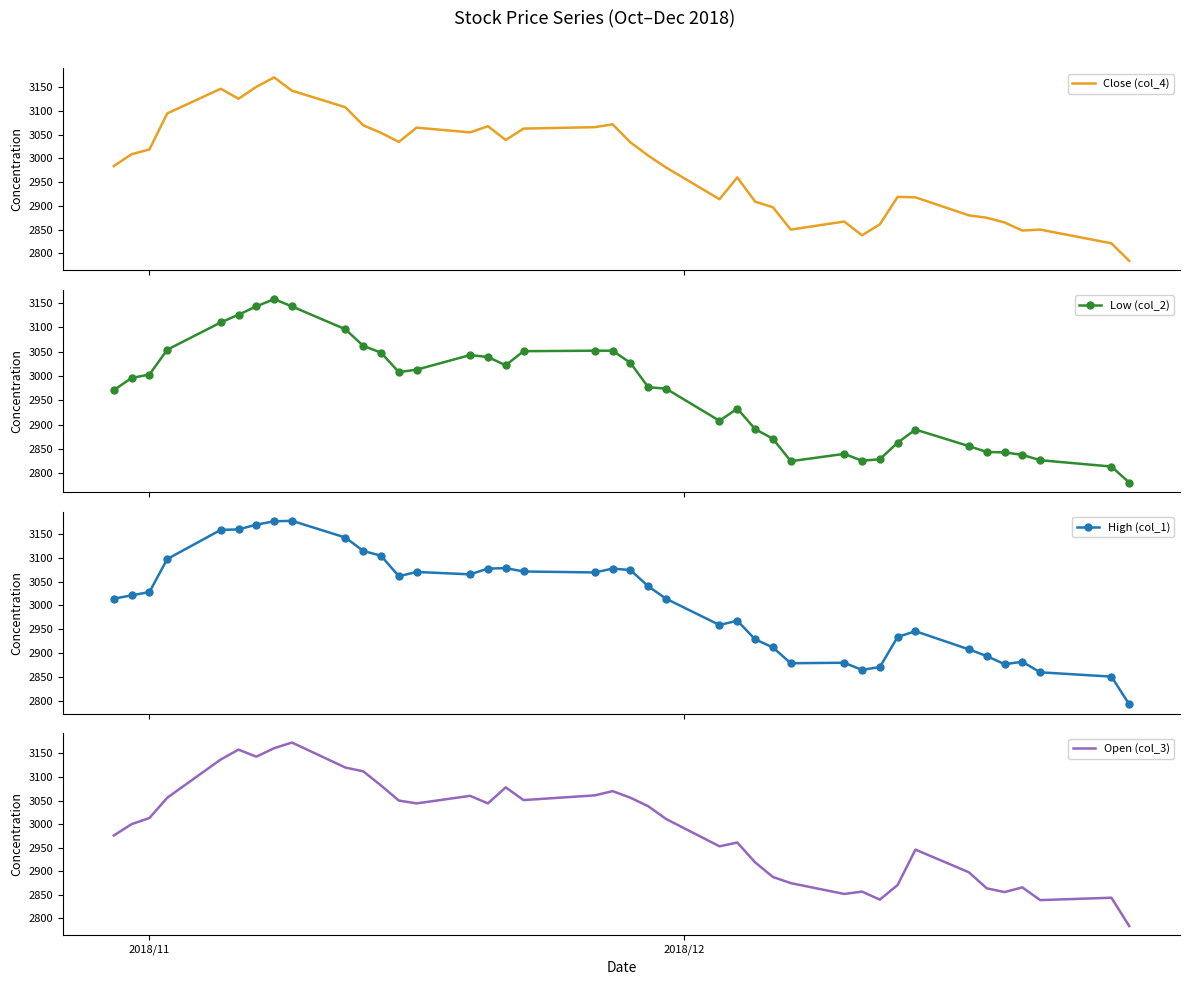

What is the maximum value for Close (col_4)?

3171